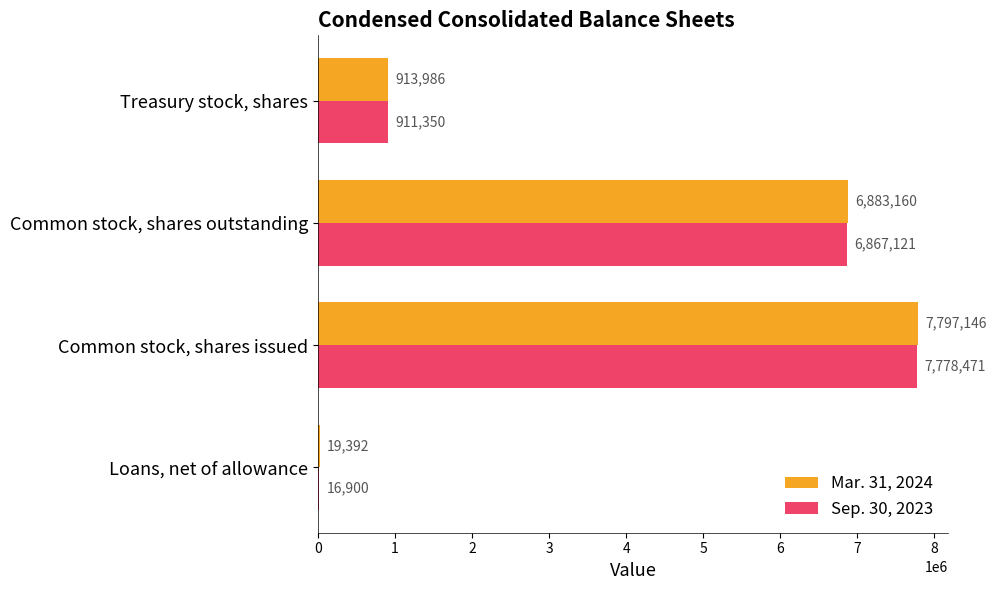

What is the maximum value for Mar. 31, 2024?

7797146